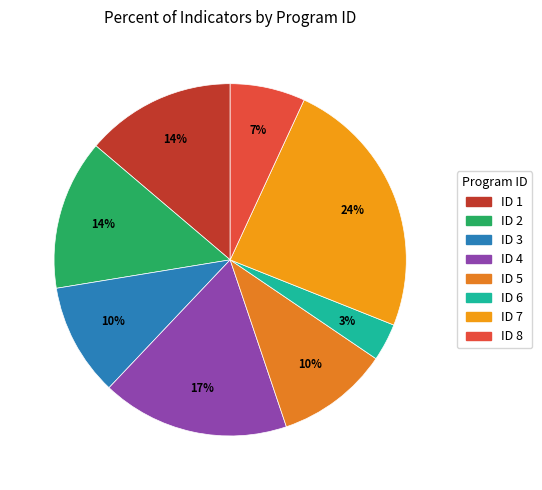

How many segments does this pie chart have?

8